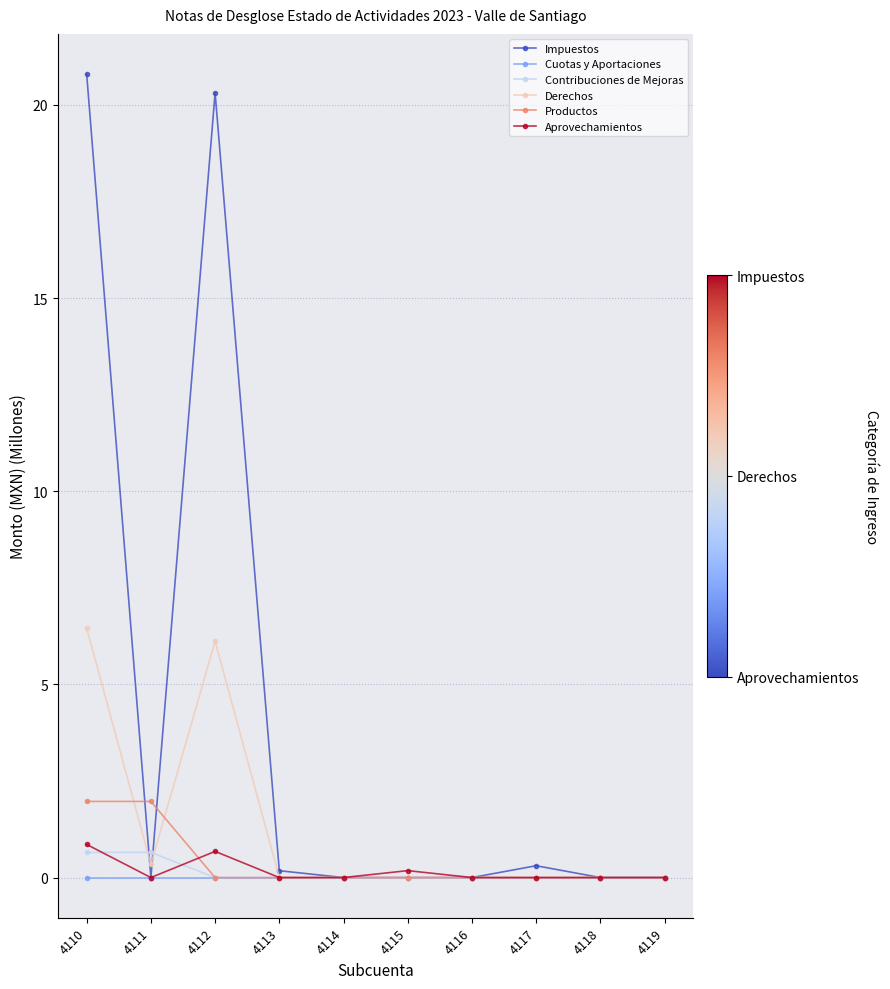

What is the total value across all series at 4110?

30.7